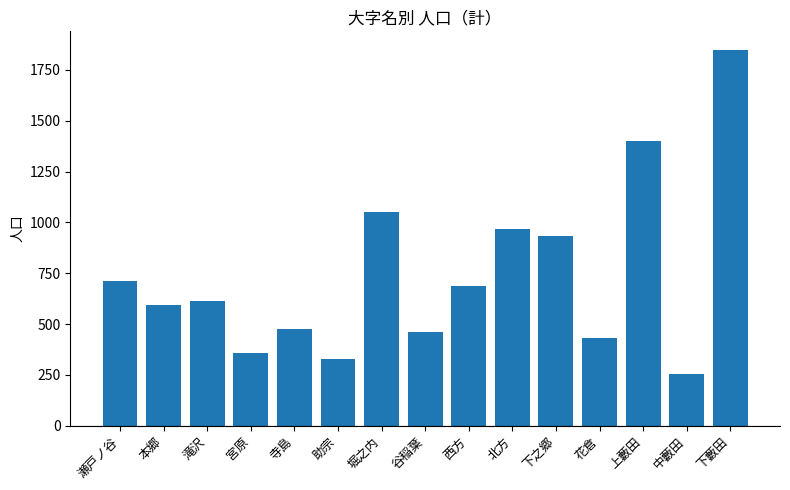

Between 滝沢 and 宮原, which is larger?

滝沢